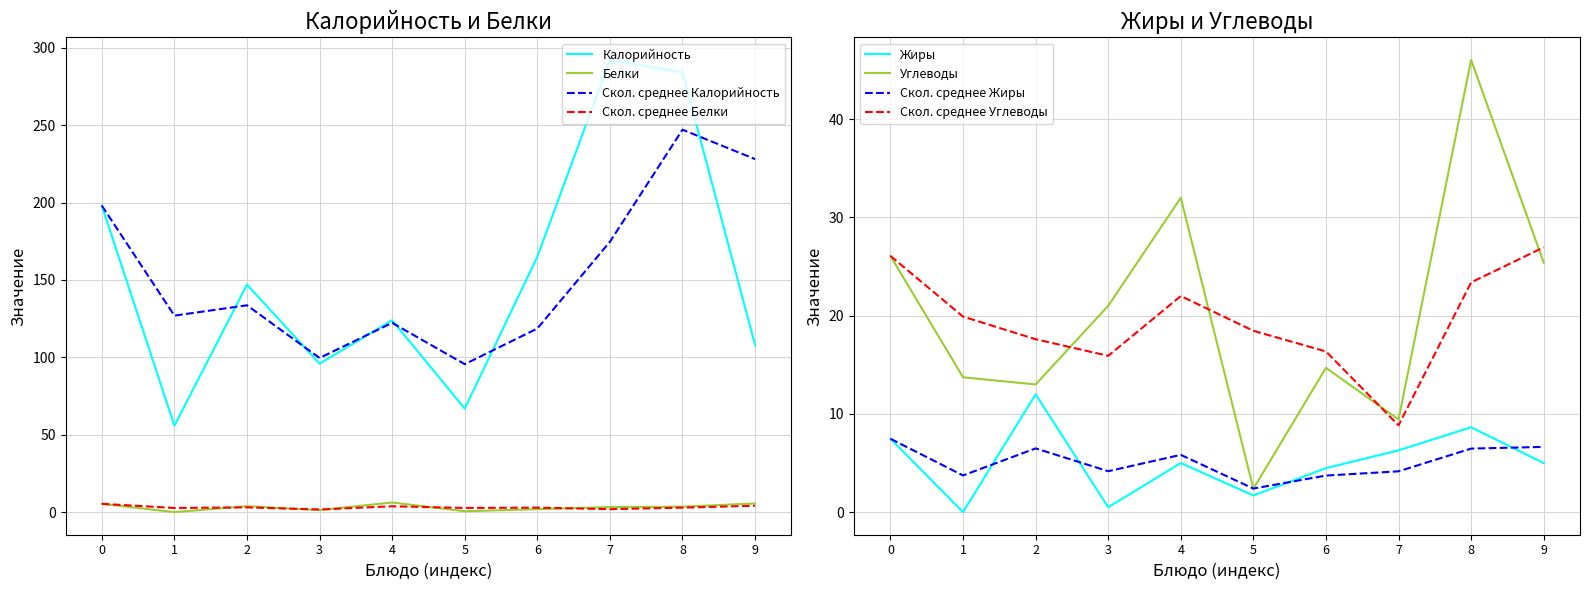

The value of Углеводы at 1 is 13.7. True or false?

True